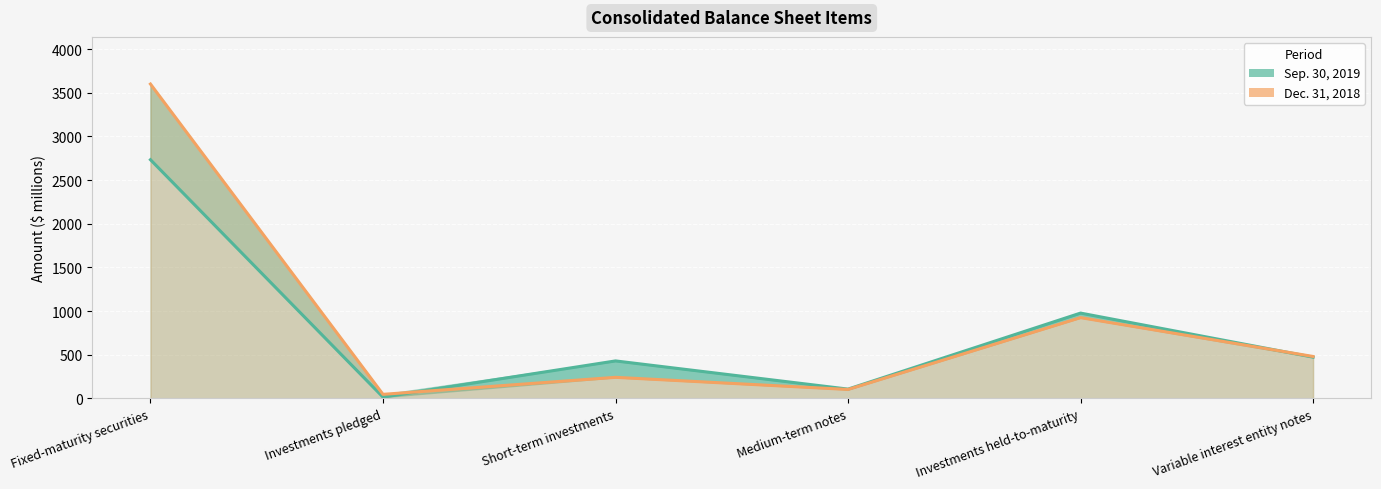

True or false: Sep. 30, 2019 and Dec. 31, 2018 cross at least once.

True